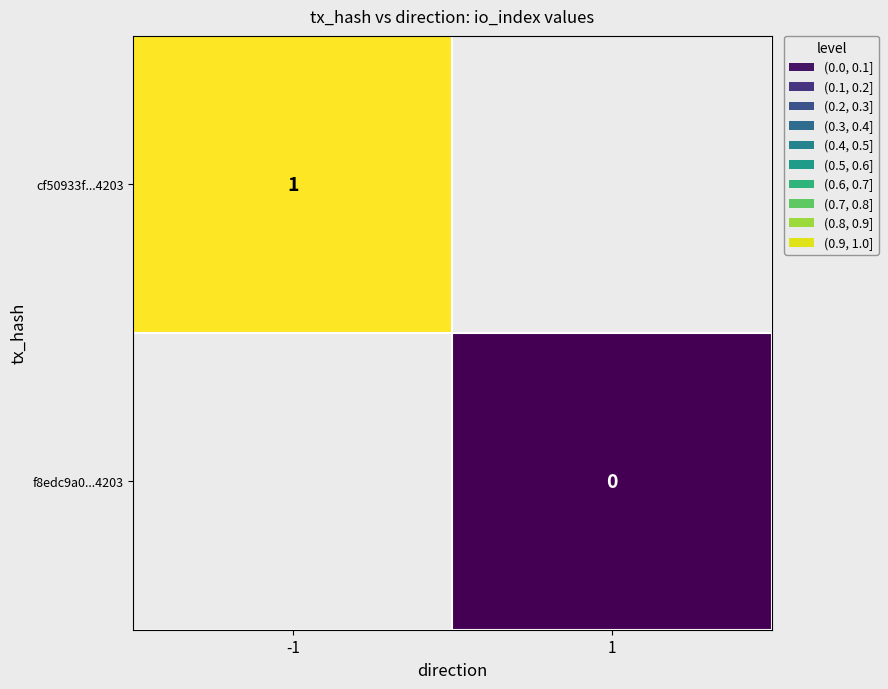

At how many categories does at least one series exceed 0?

1